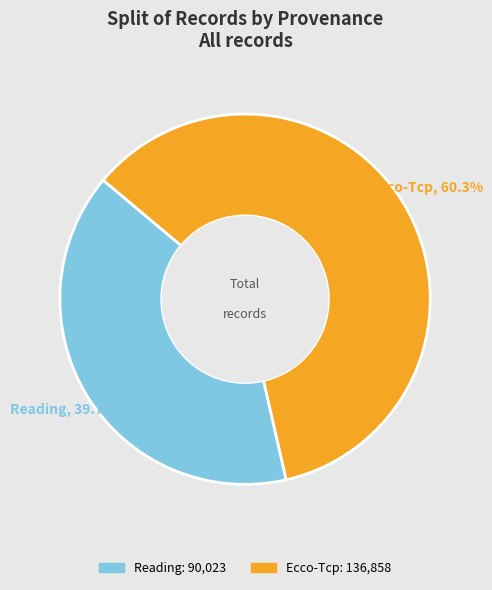

Does any single category account for the majority?

Yes